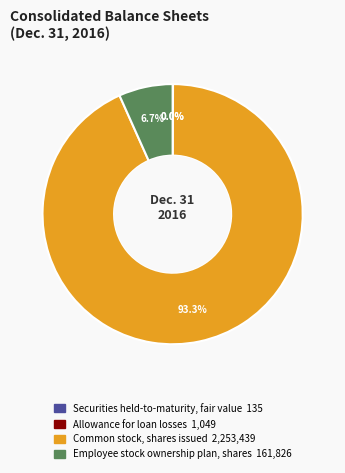

Does Employee stock ownership plan, shares represent more than half of the total?

No